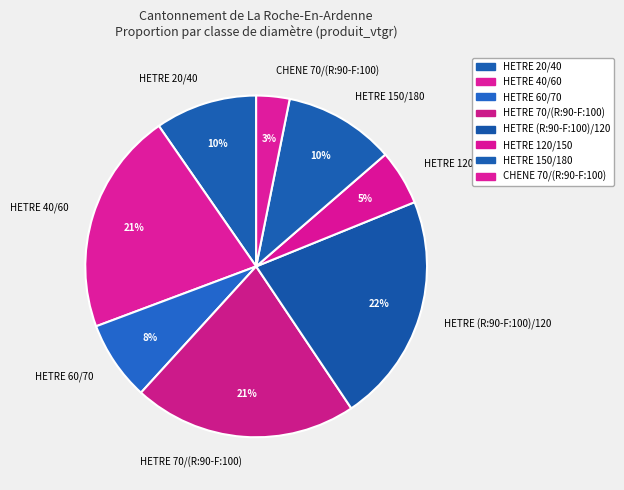

True or false: HETRE 20/40 accounts for 10% of the total.

True